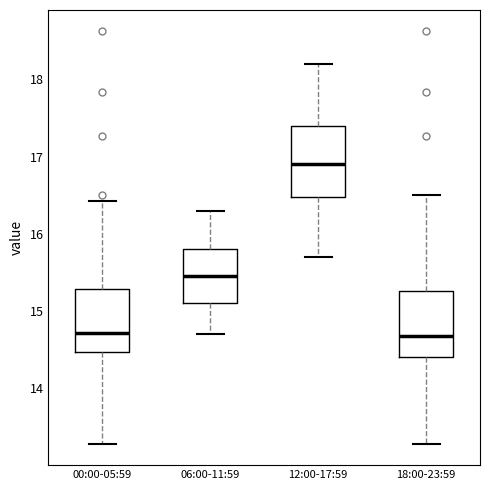

Which box's median line is the highest?

12:00-17:59